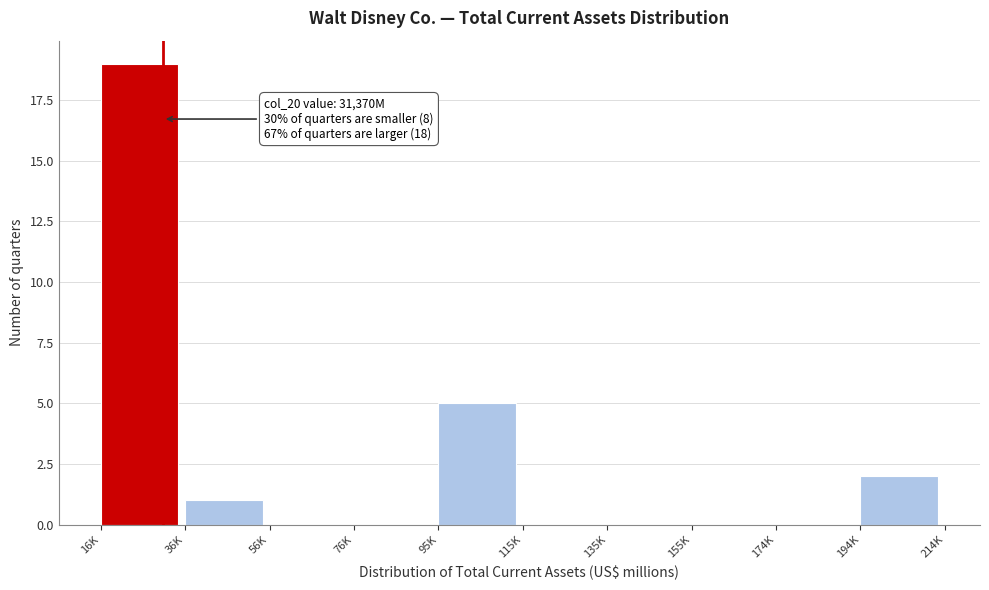

Reading left to right, extract all data points from this chart.

16K=19	36K=1	56K=0	76K=0	95K=5	115K=0	135K=0	155K=0	174K=0	194K=2